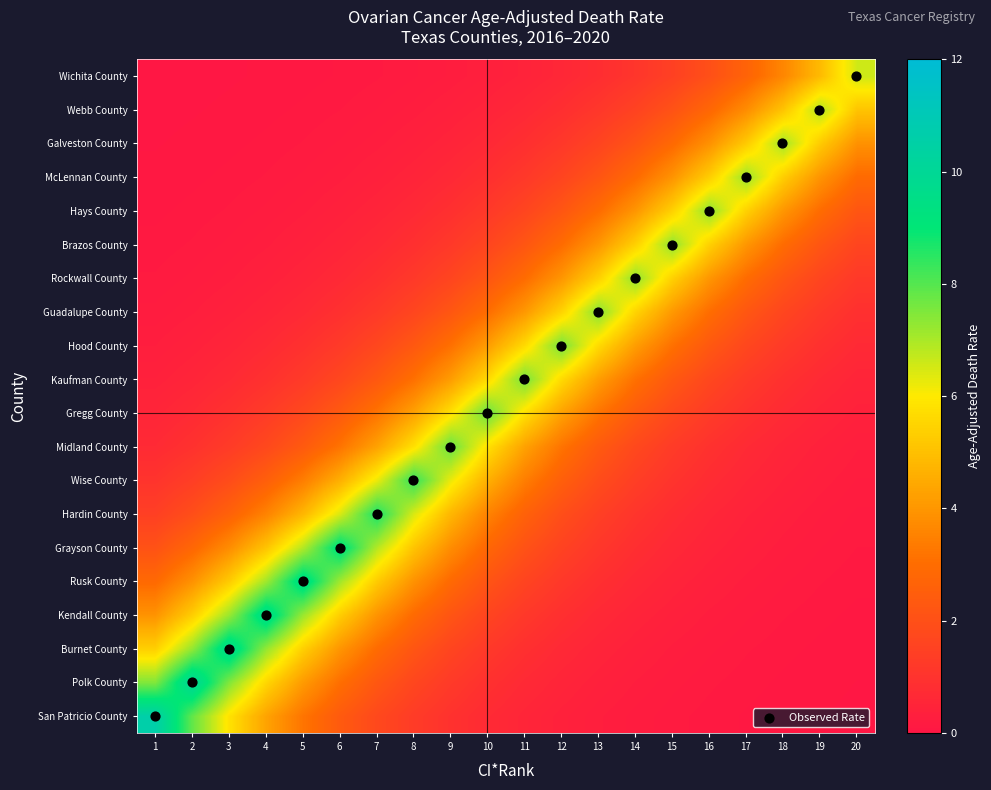

What is the total value across all series at 12?

60.2